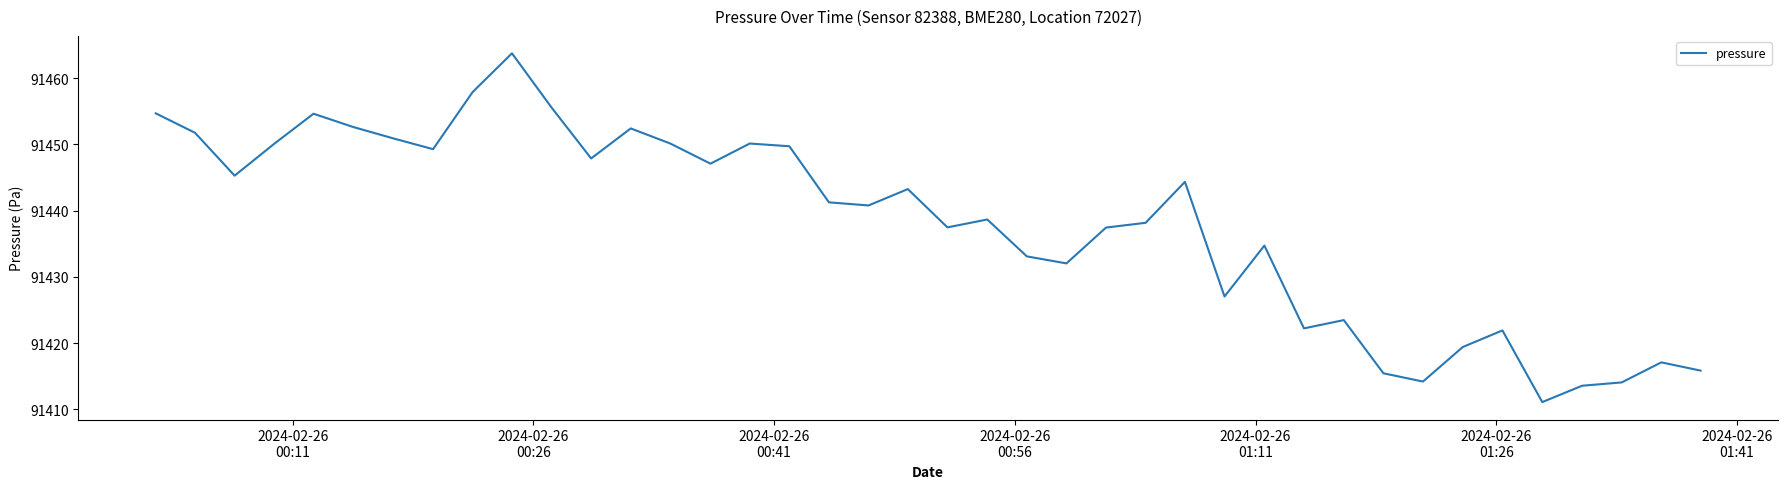

What is the sum of all values?

3657520.3